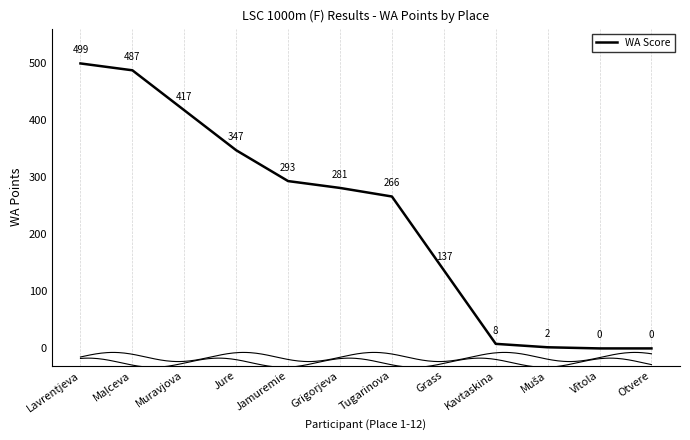

Rank the categories by value from highest to lowest.

Lavrentjeva, Maļceva, Muravjova, Jure, Jamuremie, Grigorjeva, Tugarinova, Grass, Kavtaskina, Muša, Vītola, Otvere